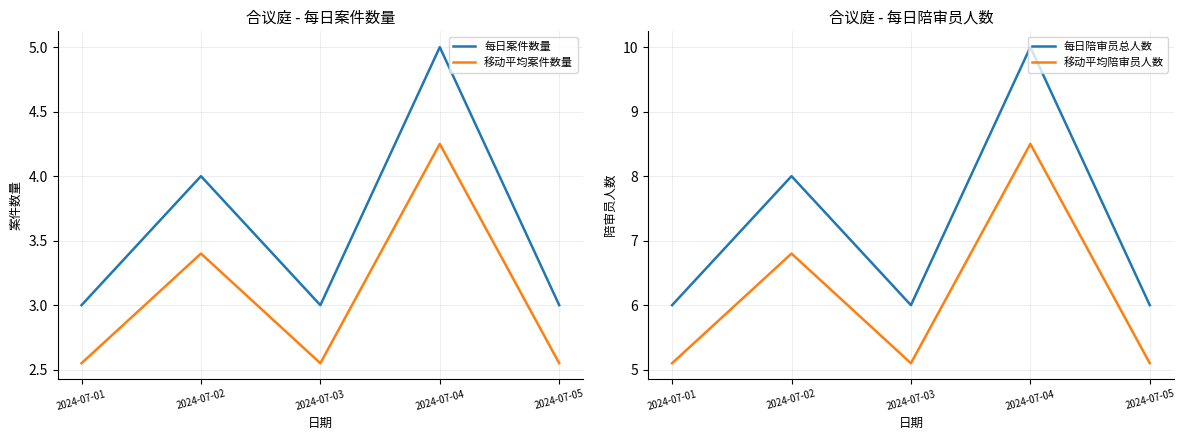

The 每日陪审员总人数 series shows 8.6 at 2024-07-05. True or false?

False